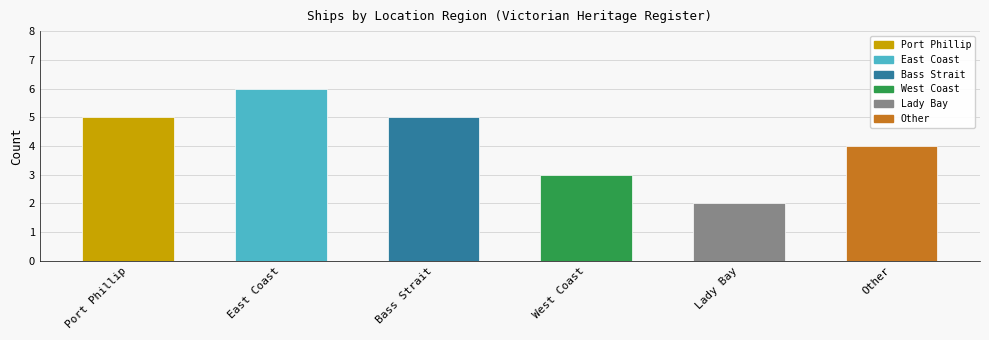

What is the difference between the values at Port Phillip and West Coast?

2